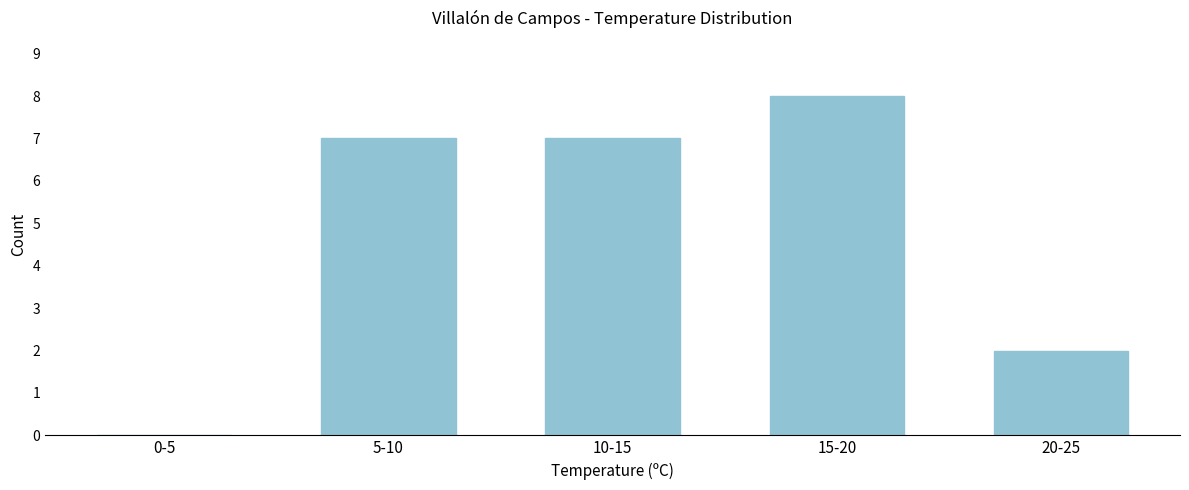

Reading left to right, extract all data points from this chart.

0-5=0	5-10=7	10-15=7	15-20=8	20-25=2